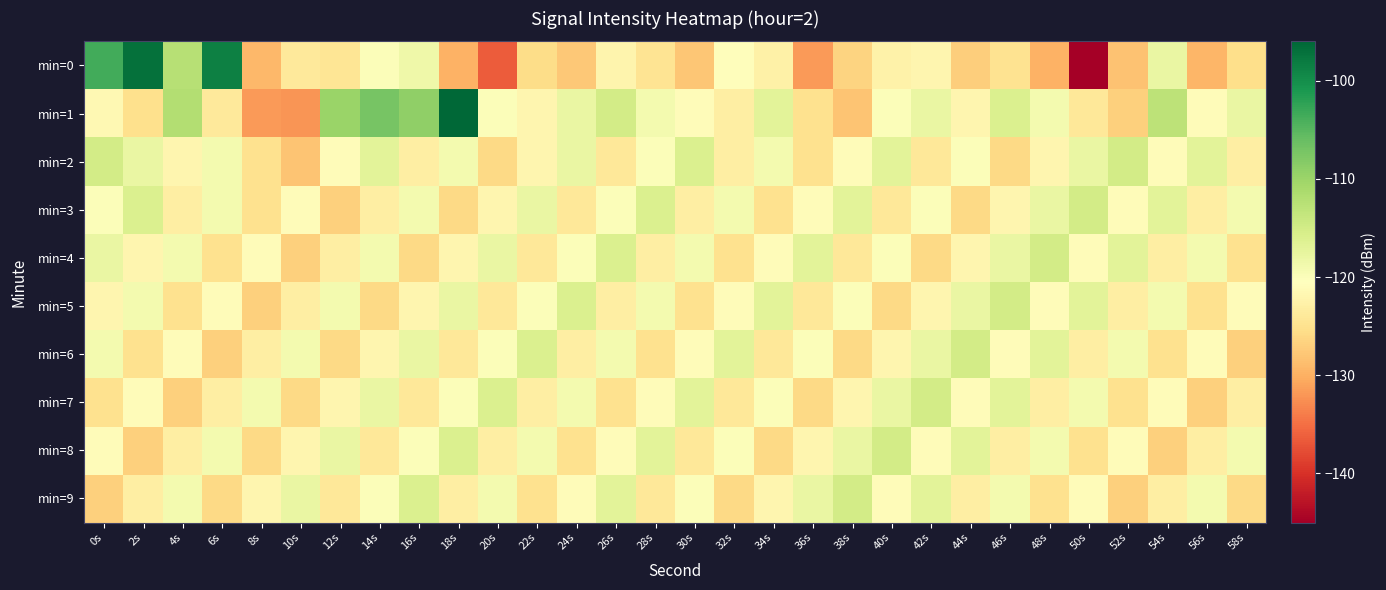

What is the total value across all series at 8s?

-1248.9